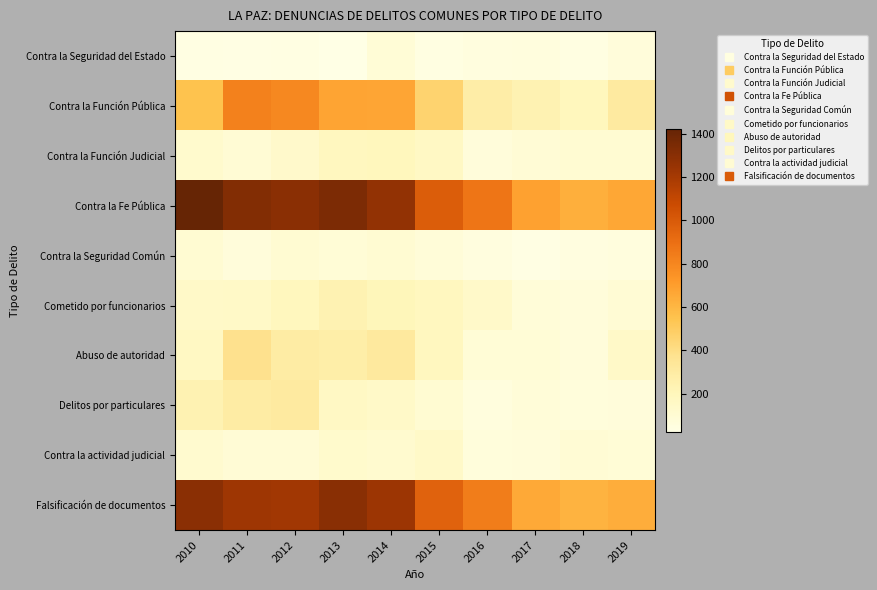

Which series changed the most between 2010 and 2019?

Contra la Fe Pública